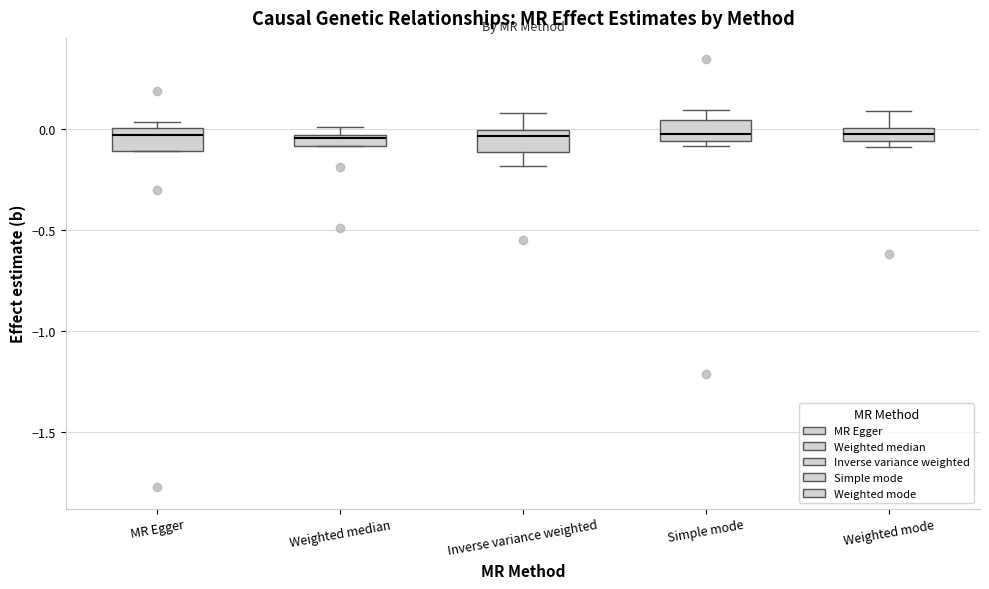

Where is the upper edge of the box for Weighted median on the y-axis? The values are not printed on the chart, so give them approximately, as read against the axis.

-0.05